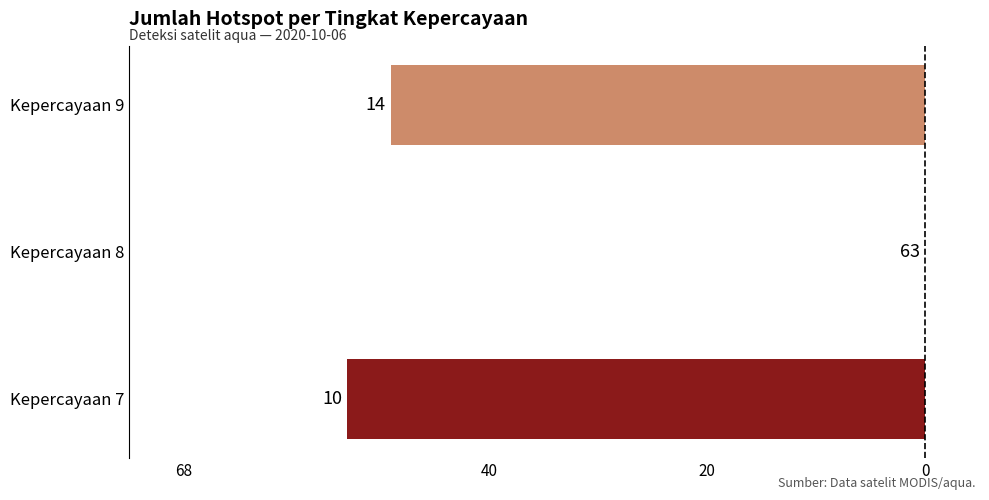

What is the sum of all values?

-102